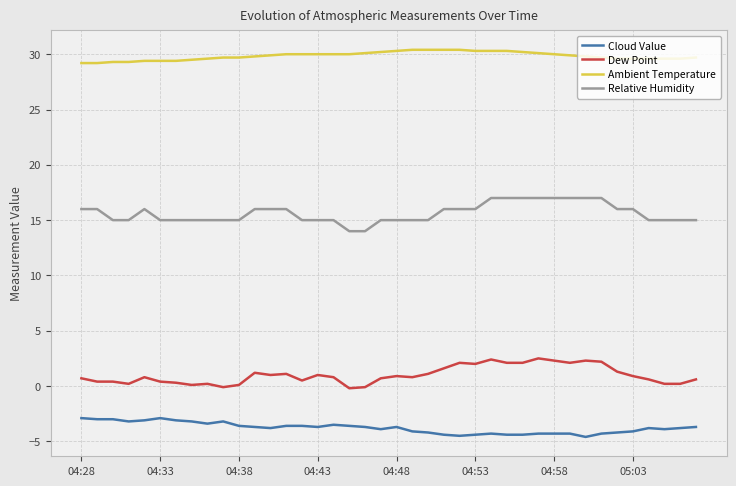

Which series has the largest total across all categories?

Ambient Temperature